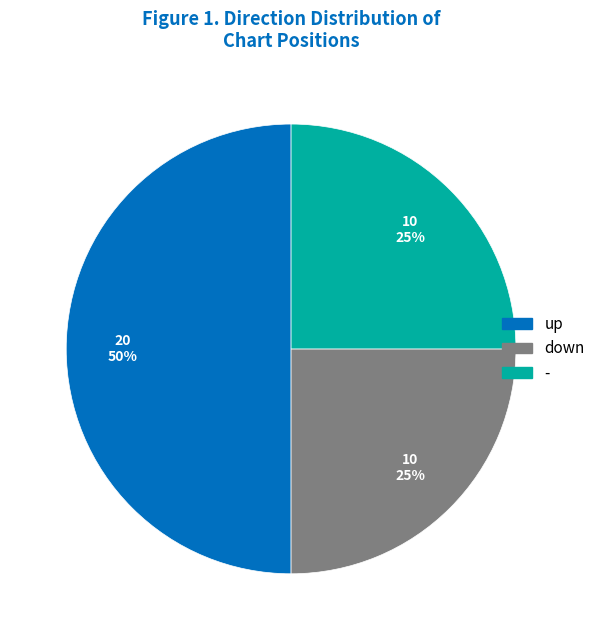

Is it true that - is 55% of the pie?

False